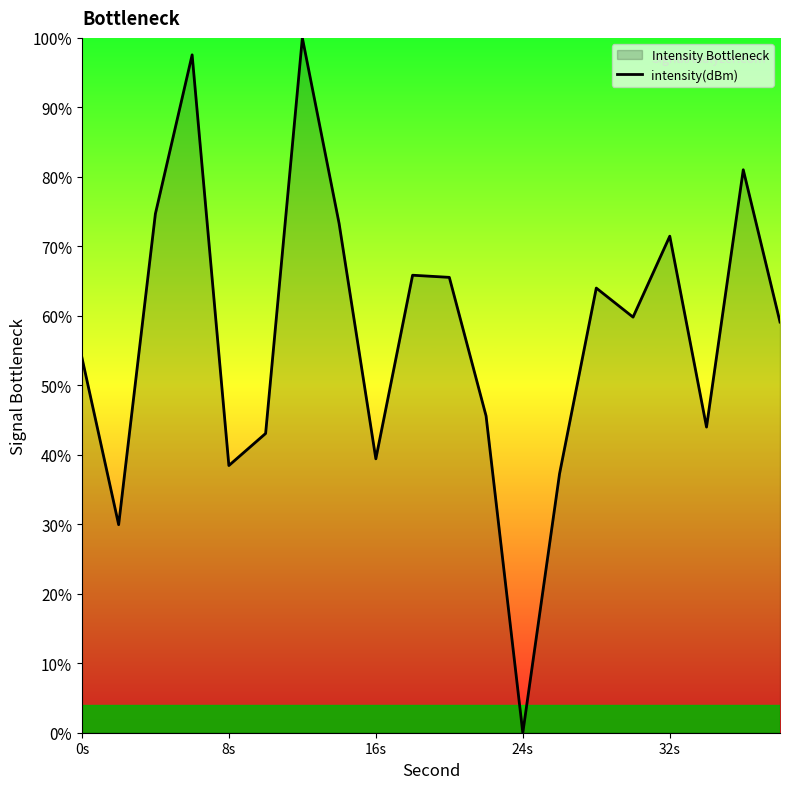

Is it true that the value at 0s is 81.3?

False